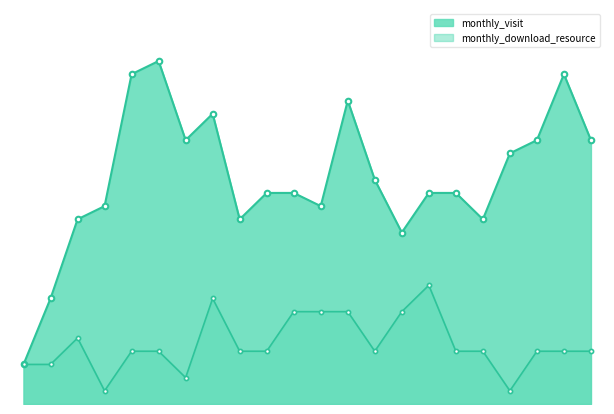

At which label is monthly_visit closest to 14?

2022-09